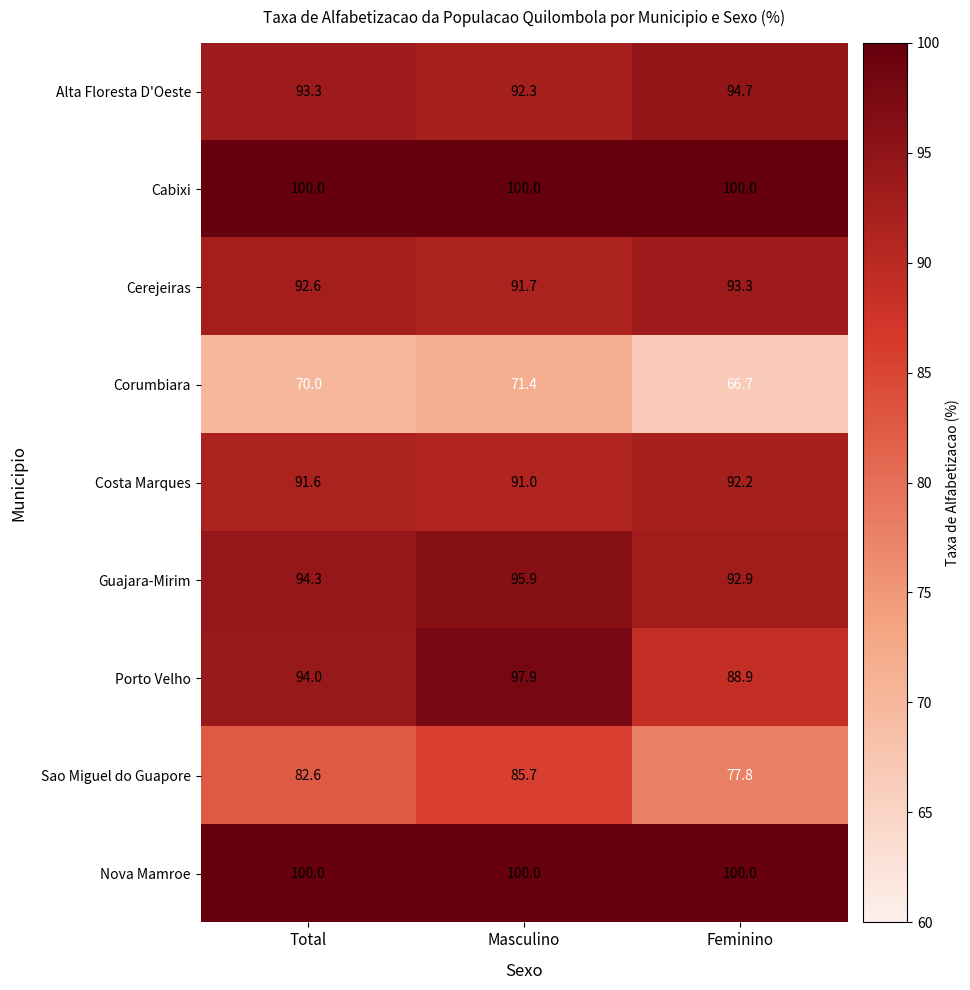

At which category is the sum across all series the highest?

Masculino